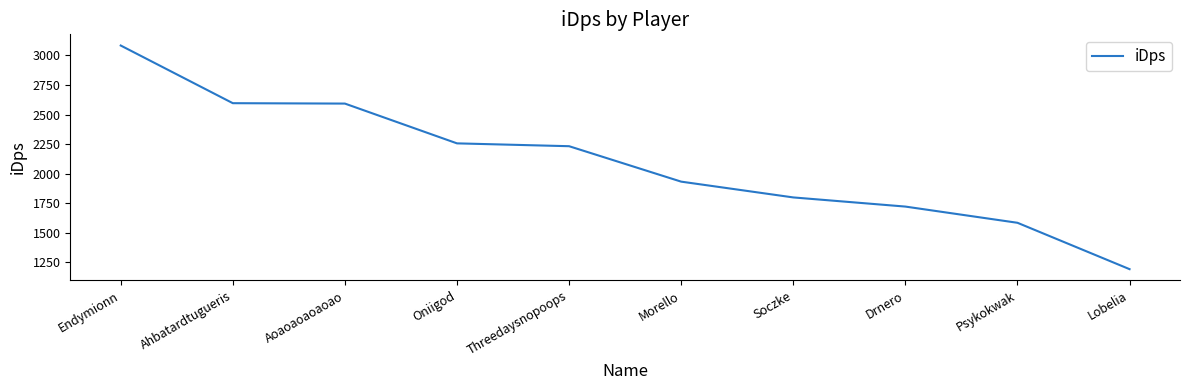

What is the difference between the values at Endymionn and Oniigod?

828.2